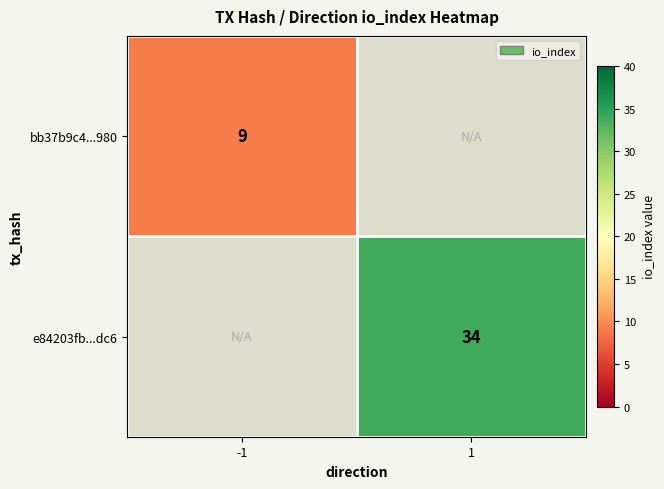

The bb37b9c4...980 series shows 9 at -1. True or false?

True